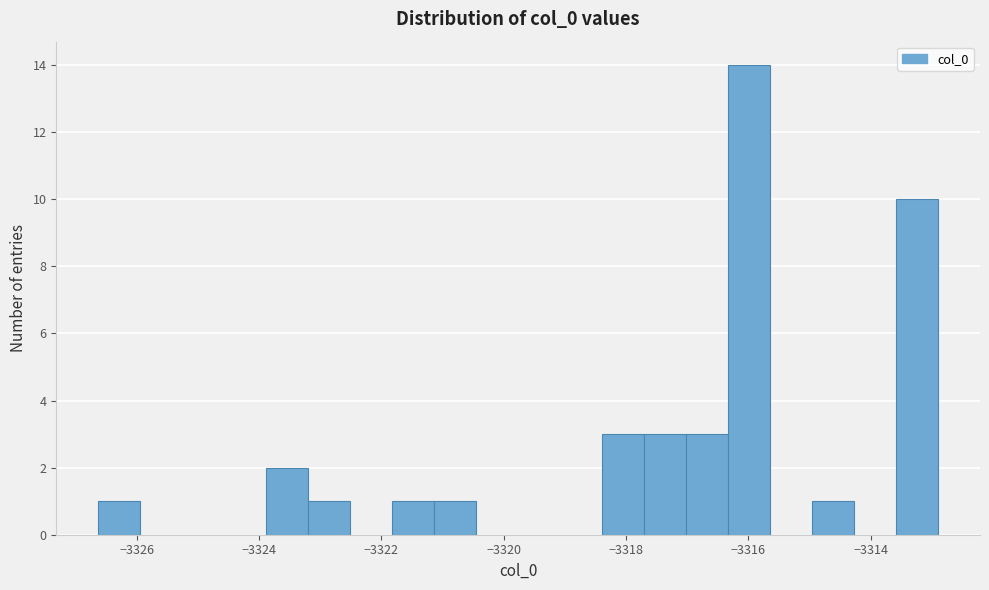

Read against the x-axis, roughly where is the centre of the tallest bar?

-3316.0